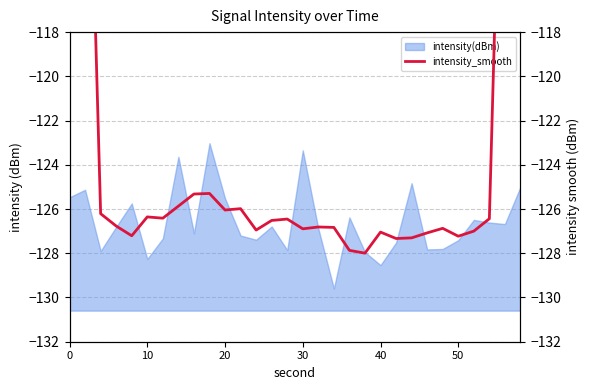

The intensity(dBm) series shows -67.6 at 0. True or false?

False